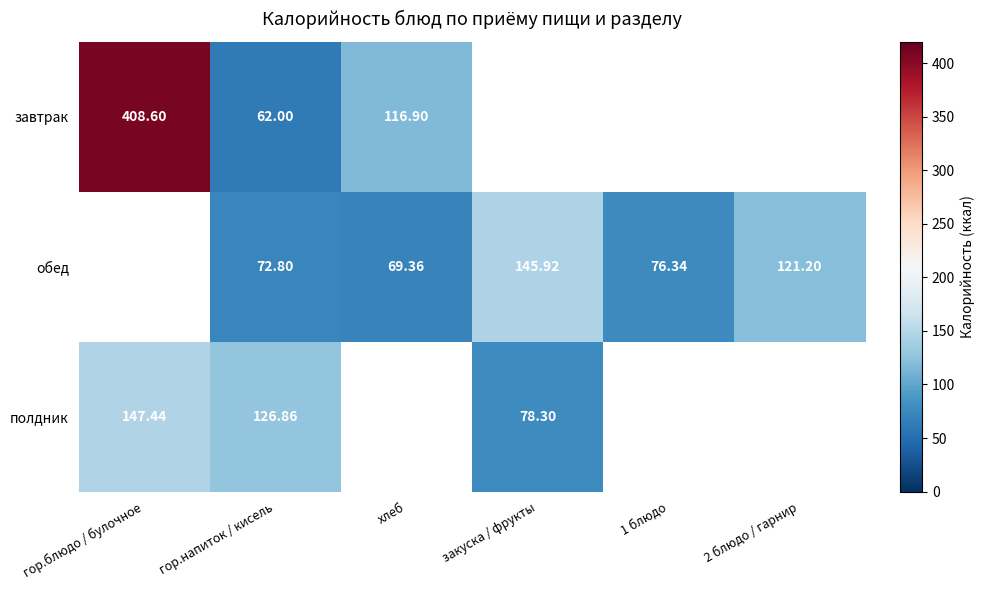

Is the value of завтрак at гор.напиток / кисель greater than the value of обед at гор.напиток / кисель?

No